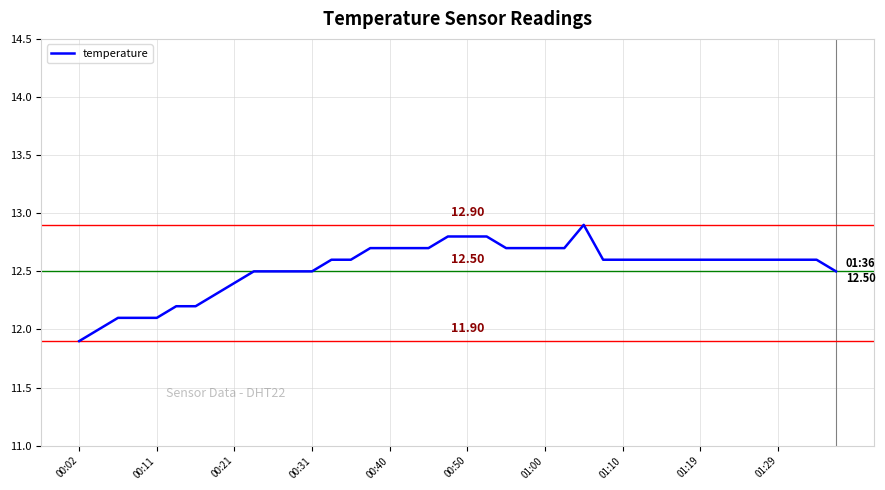

What is the sum of all values?

501.1